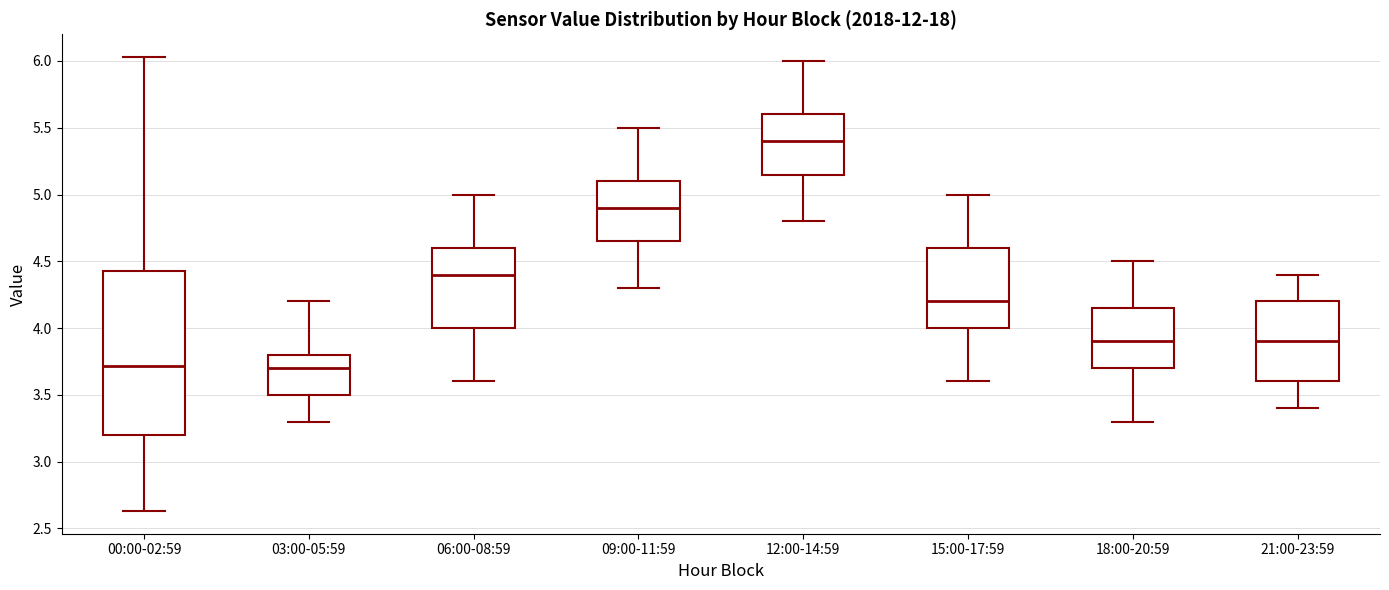

Where does the upper whisker of the box for 12:00-14:59 end on the y-axis? The values are not printed on the chart, so give them approximately, as read against the axis.

6.00